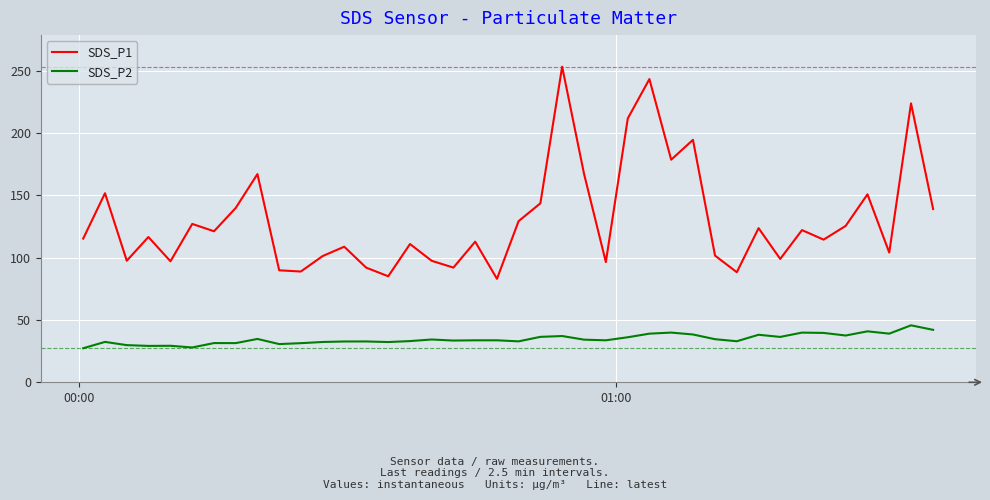

True or false: SDS_P1 and SDS_P2 intersect in this chart.

False